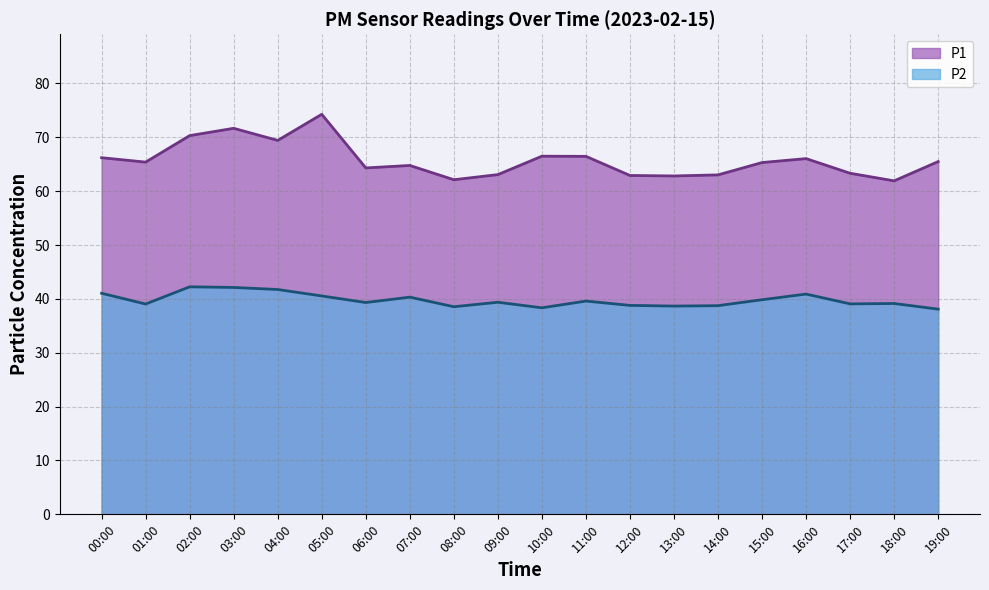

Count the number of categories in the chart.

20